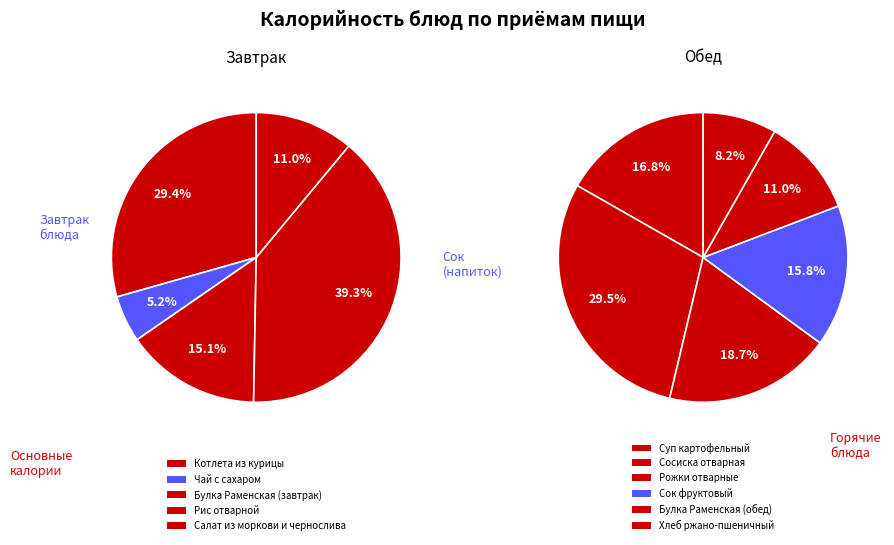

Count the number of slices in the pie.

11